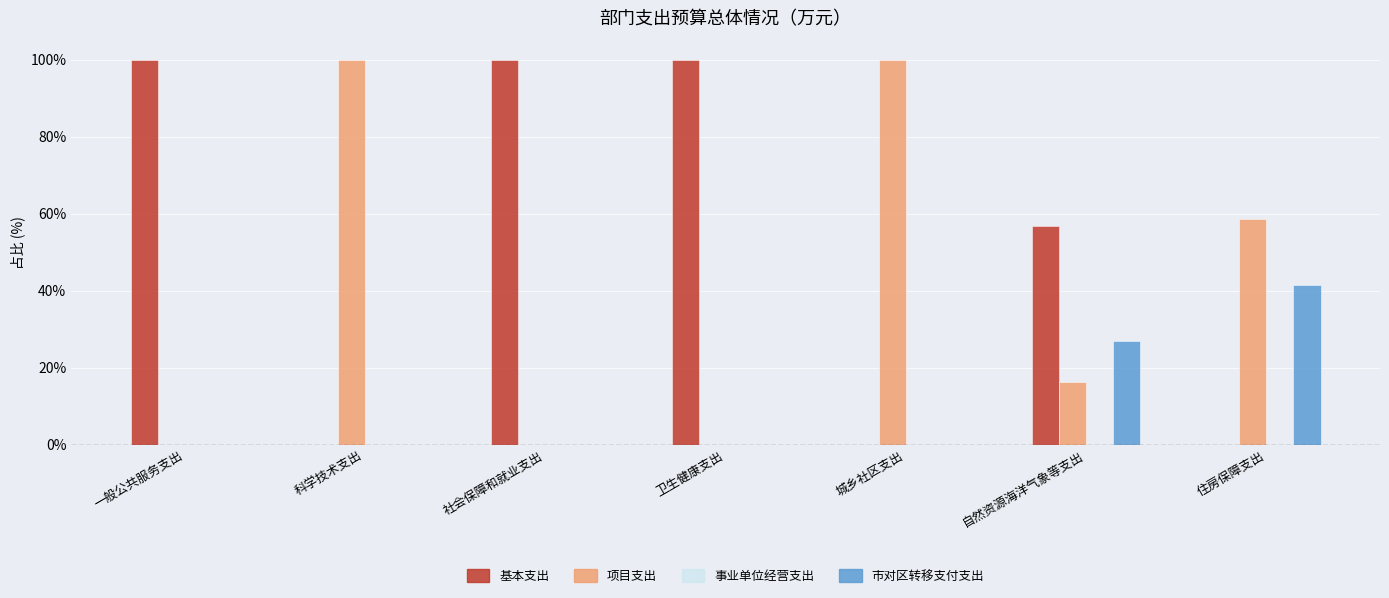

What is the maximum value for 市对区转移支付支出?

41.4